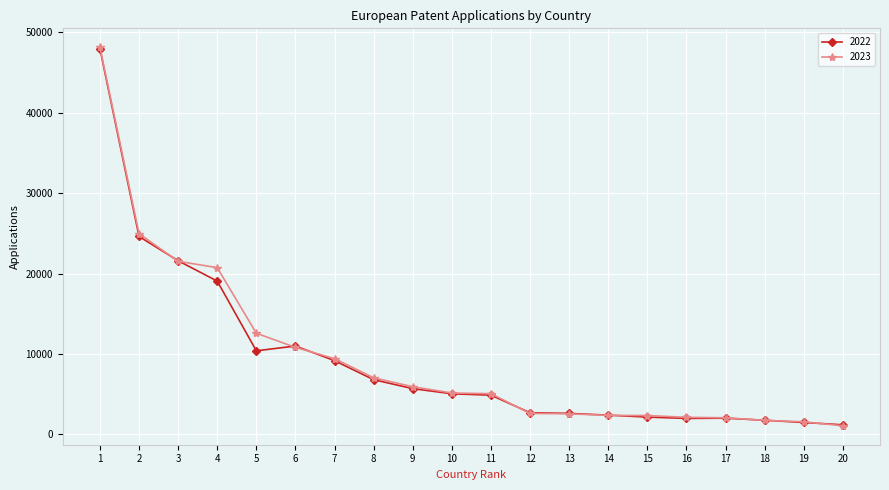

The value of 2023 at 12 is 2596. True or false?

True